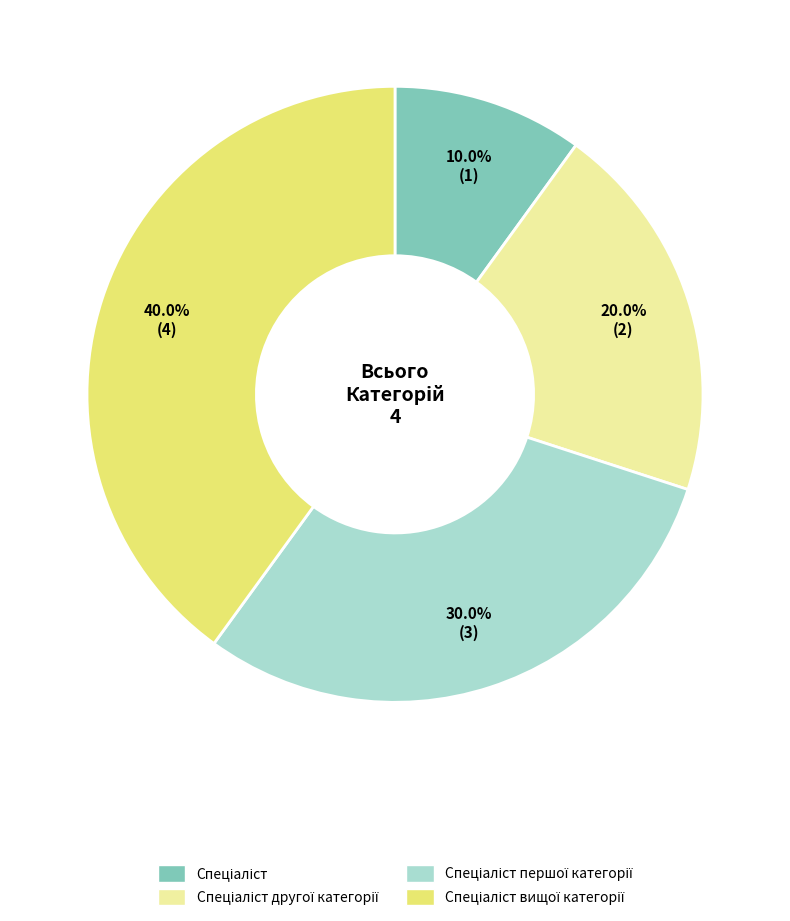

Is there a majority slice in this chart?

No